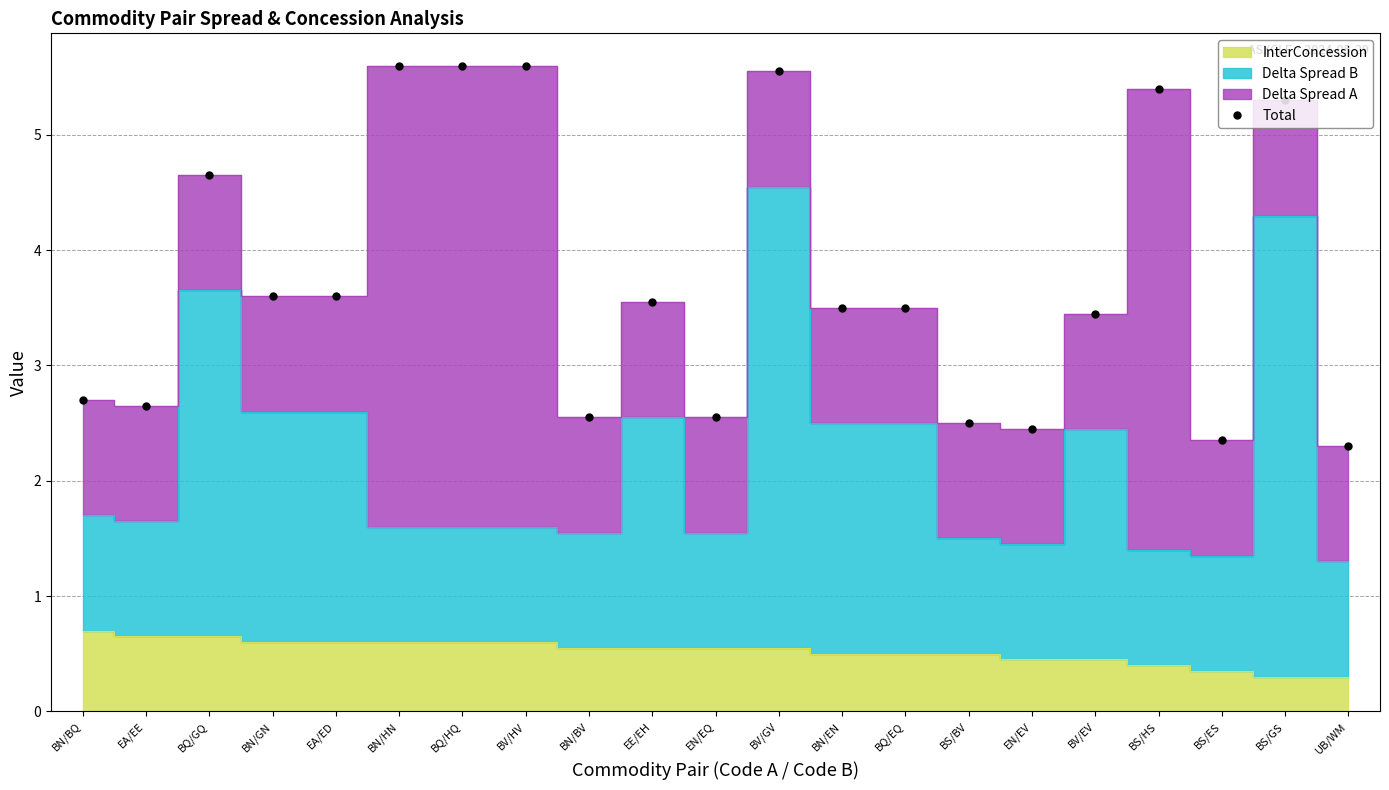

Rank the categories by value from lowest to highest.

UB/WM, BS/ES, EN/EV, BS/BV, BN/BV, EN/EQ, EA/EE, BN/BQ, BV/EV, BN/EN, BQ/EQ, EE/EH, BN/GN, EA/ED, BQ/GQ, BS/GS, BS/HS, BV/GV, BN/HN, BQ/HQ, BV/HV